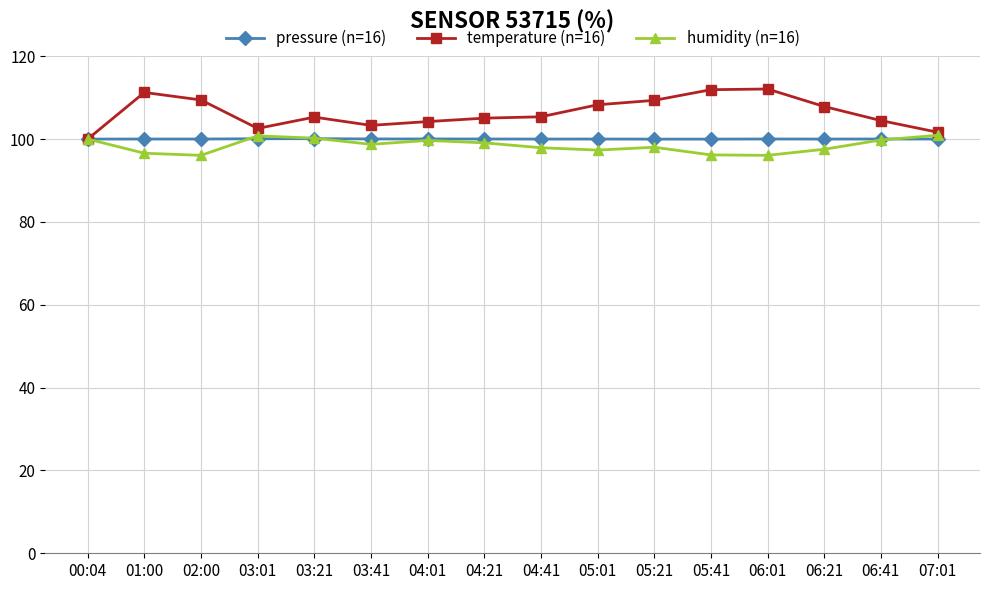

Which series has the largest total across all categories?

temperature (n=16)